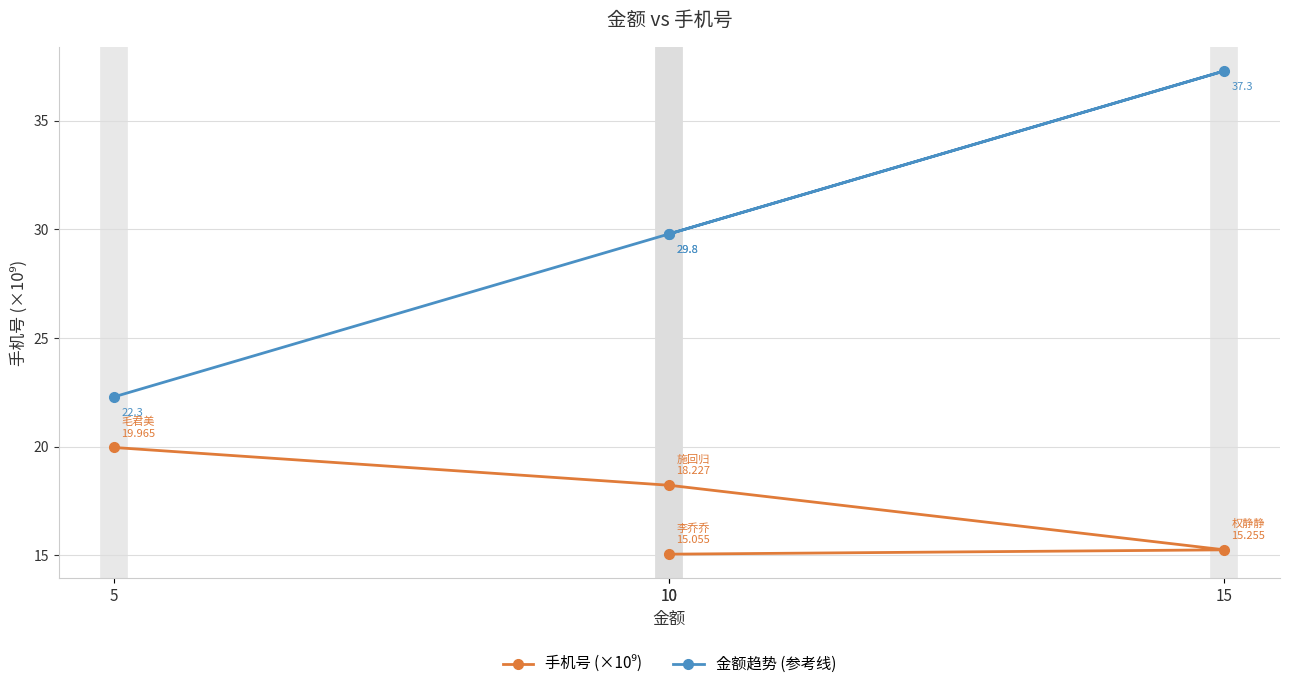

True or false: 金额趋势 (参考线) and 手机号 (×10⁹) cross at least once.

False